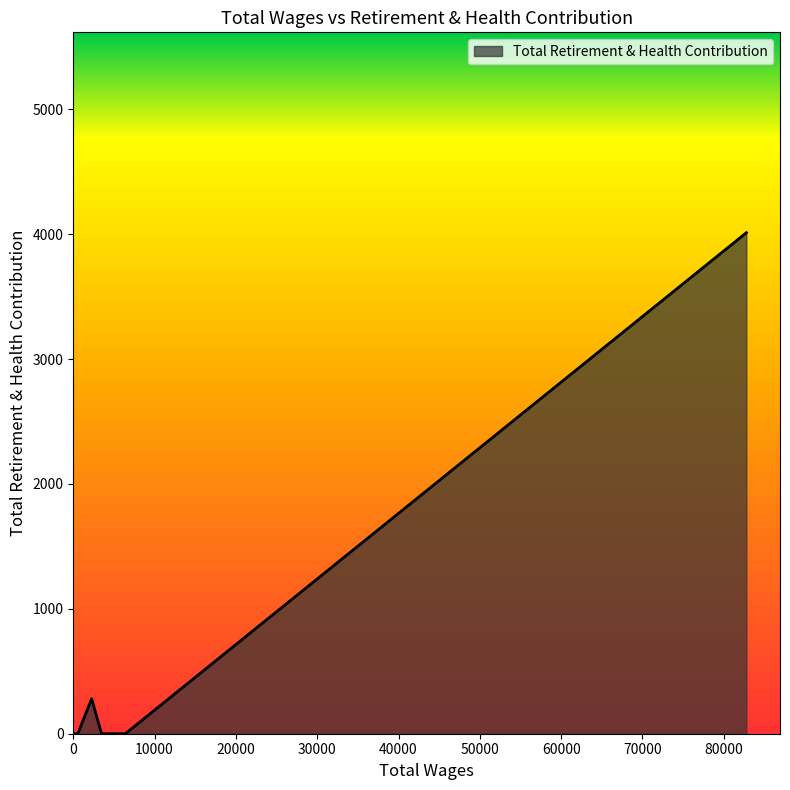

What is the difference between the second highest and second lowest values?

280